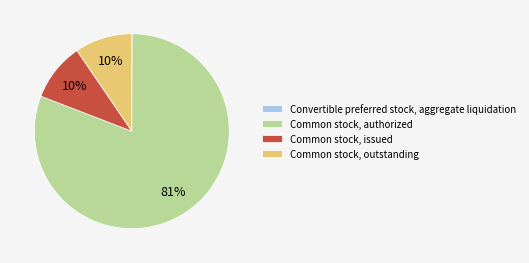

Combined, do Common stock, issued and Common stock, outstanding account for over 50%?

No